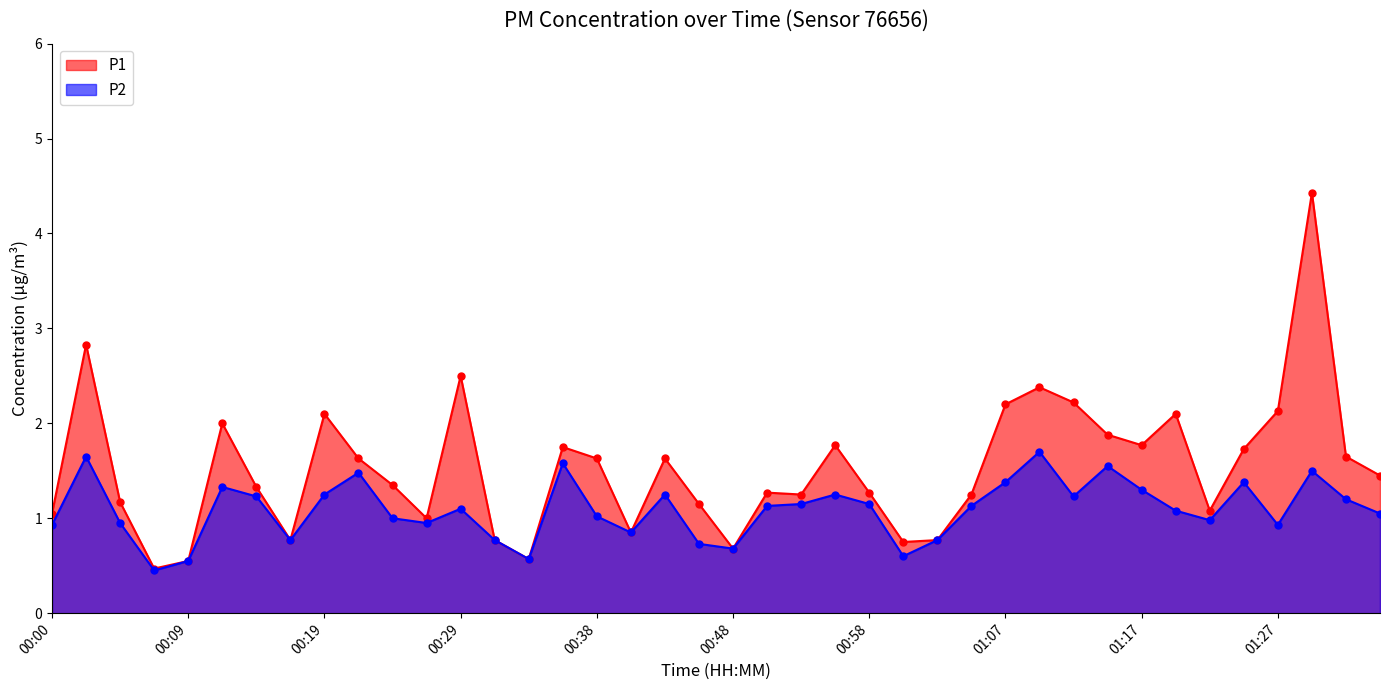

List the labels in order of P1 value, largest first.

01:29, 00:02, 00:29, 01:10, 01:12, 01:07, 01:27, 00:19, 01:20, 00:12, 01:15, 00:55, 01:17, 00:36, 01:25, 01:32, 00:21, 00:38, 00:43, 01:34, 00:24, 00:14, 00:51, 00:58, 00:53, 01:05, 00:04, 00:46, 01:22, 00:00, 00:26, 00:41, 00:17, 00:31, 01:03, 01:00, 00:48, 00:34, 00:09, 00:07